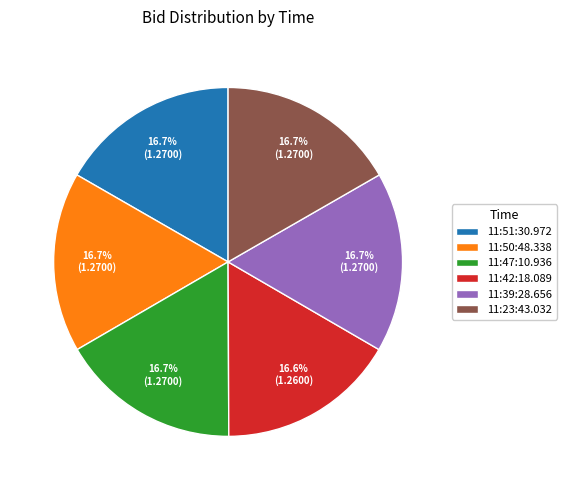

What is the ratio of the value at 11:39:28.656 to the value at 11:23:43.032?

1.0